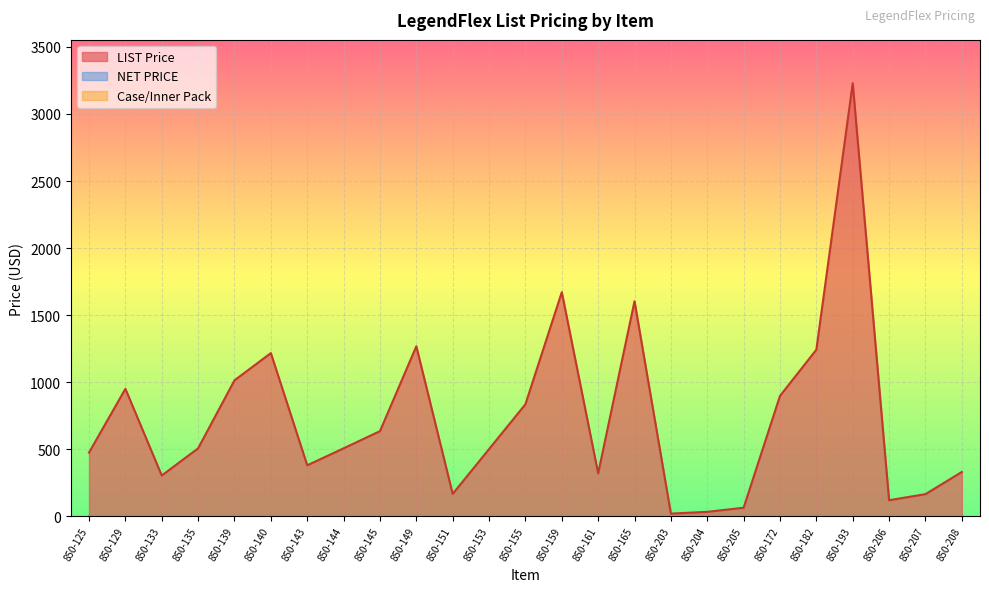

How many distinct data groups are displayed?

3